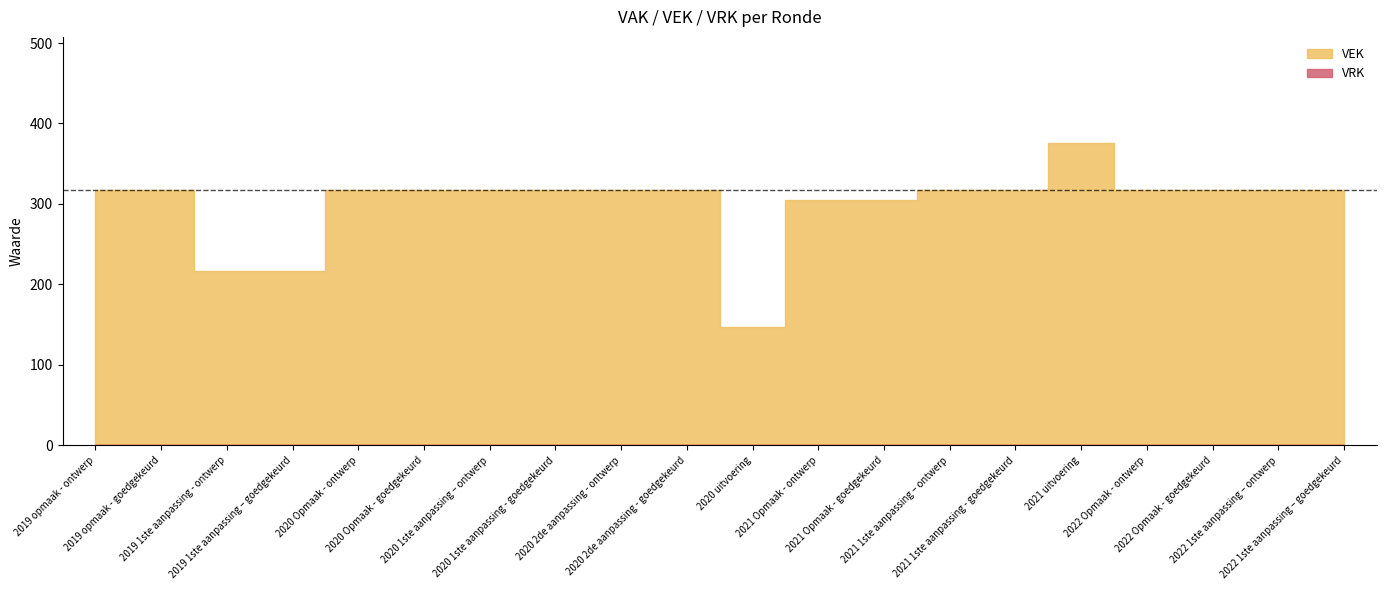

What is the difference between the highest and lowest values at 2020 uitvoering?

147